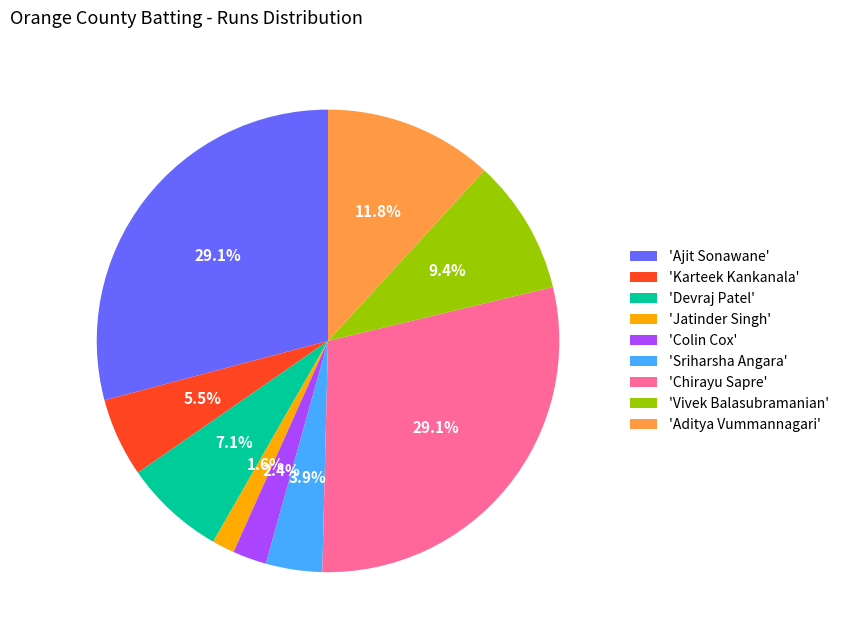

To the nearest percent, what is the average slice percentage?

11%